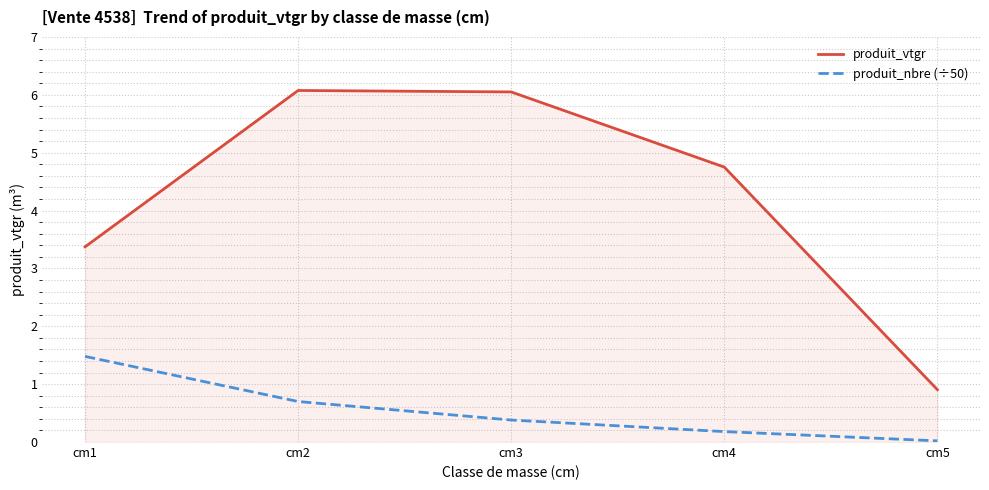

Which series has the largest total across all categories?

produit_vtgr